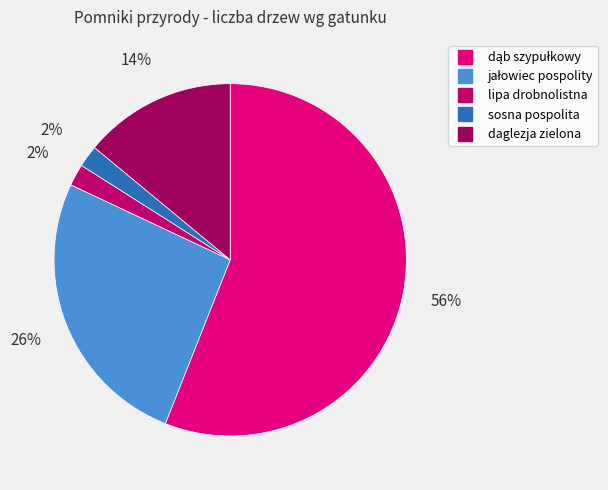

Between daglezja zielona and lipa drobnolistna, which is larger?

daglezja zielona